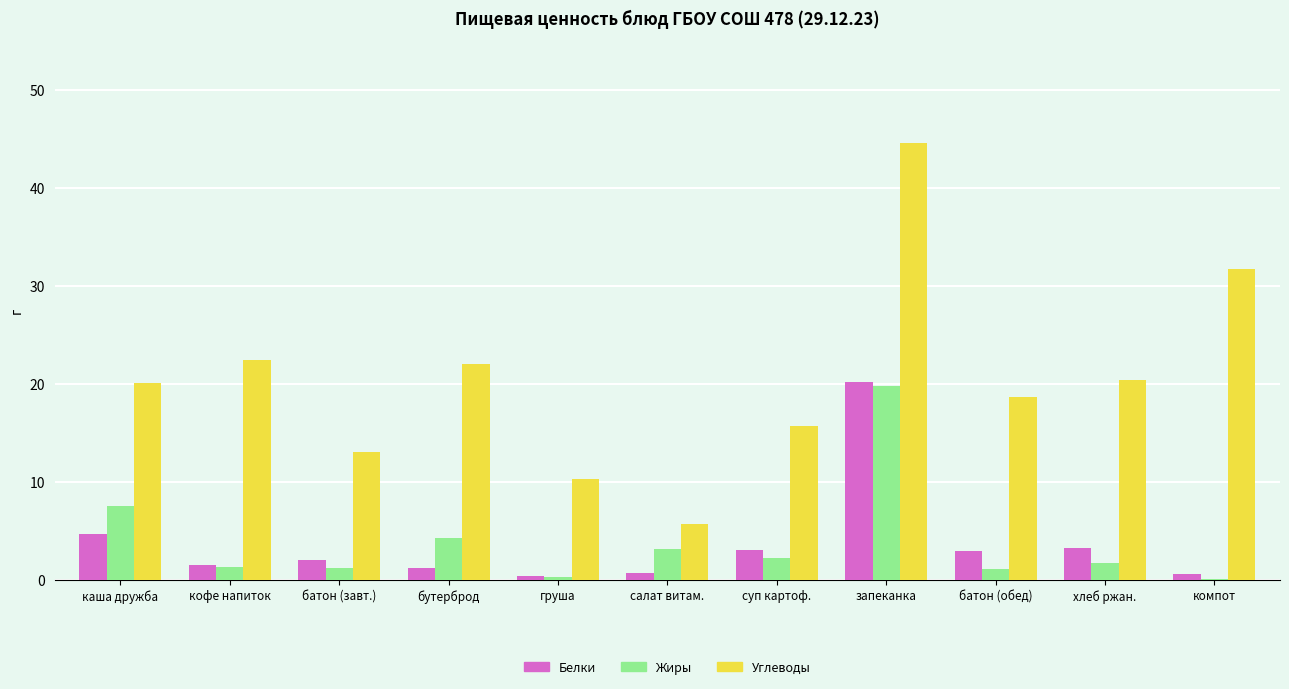

How many groups of bars are there?

11